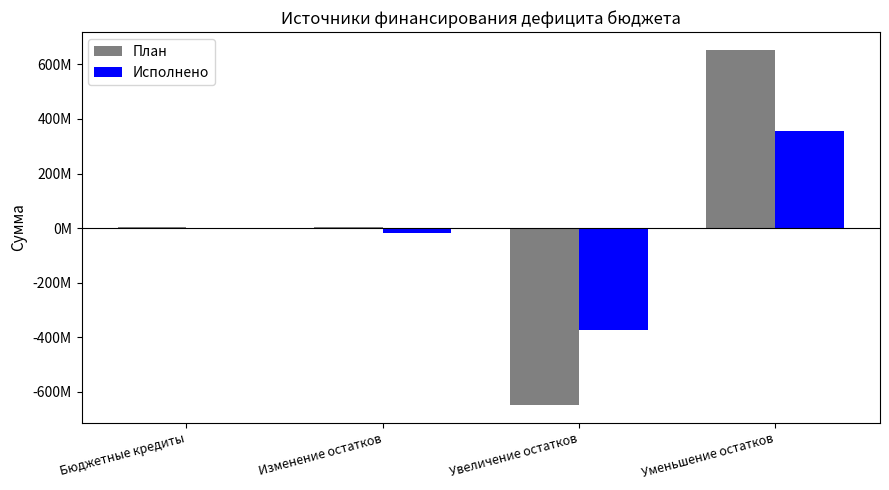

Reading left to right, what are all the values shown in this chart?

План: Бюджетные кредиты=3015000.0	Изменение остатков=6015104.3	Увеличение остатков=-647391109.1	Уменьшение остатков=653406213.4
Исполнено: Бюджетные кредиты=0.0	Изменение остатков=-17957218.8	Увеличение остатков=-372202765.9	Уменьшение остатков=354245547.0